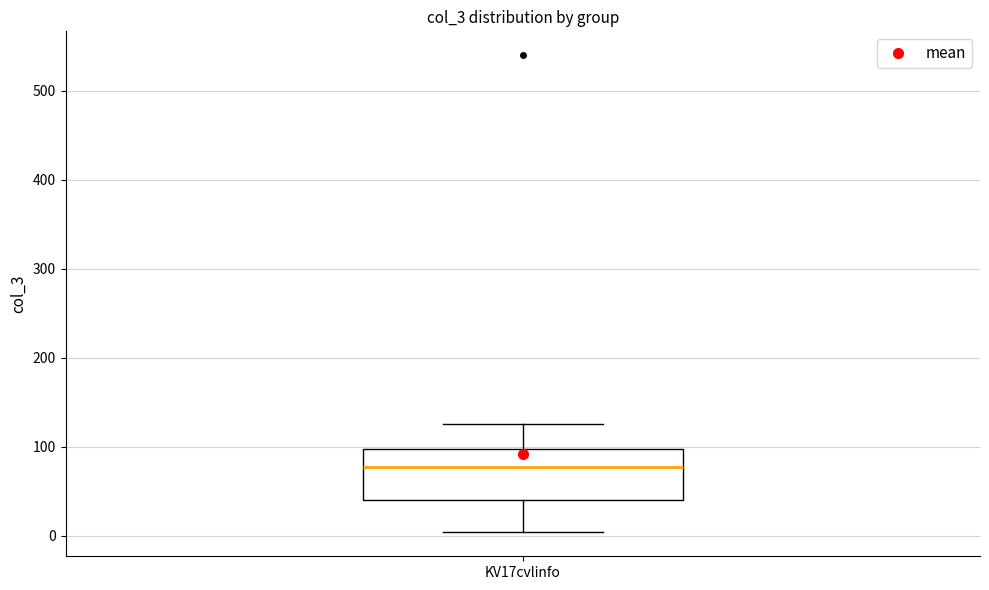

Transcribe this box plot: give where the median line is, the range the box spans, and where the two whiskers end, as read against the y-axis. The values are not printed on the chart, so give them approximately, as read against the axis.

median 80, box 40 to 100, whiskers 0 to 130